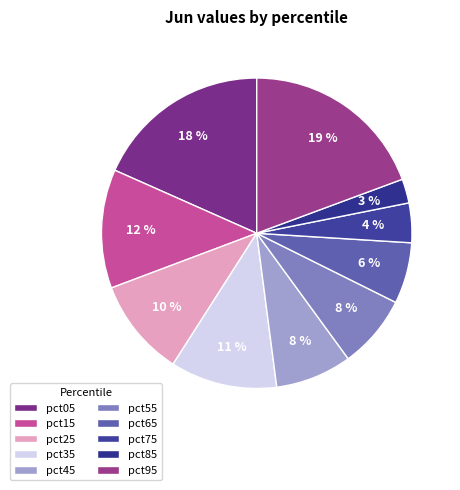

To the nearest percent, what portion does pct85 represent?

3%